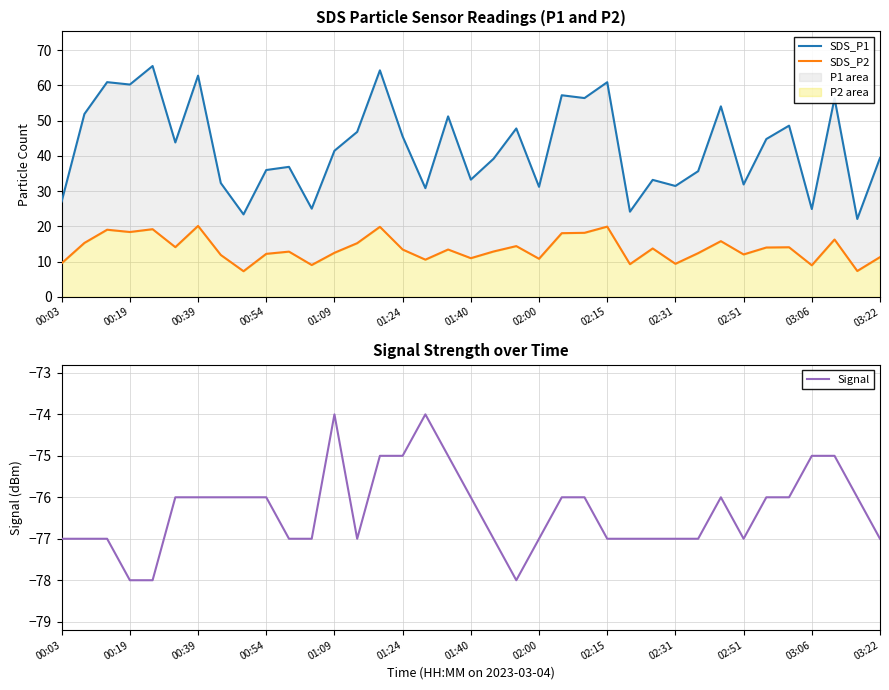

Is it true that Signal equals -77 at 02:51?

True